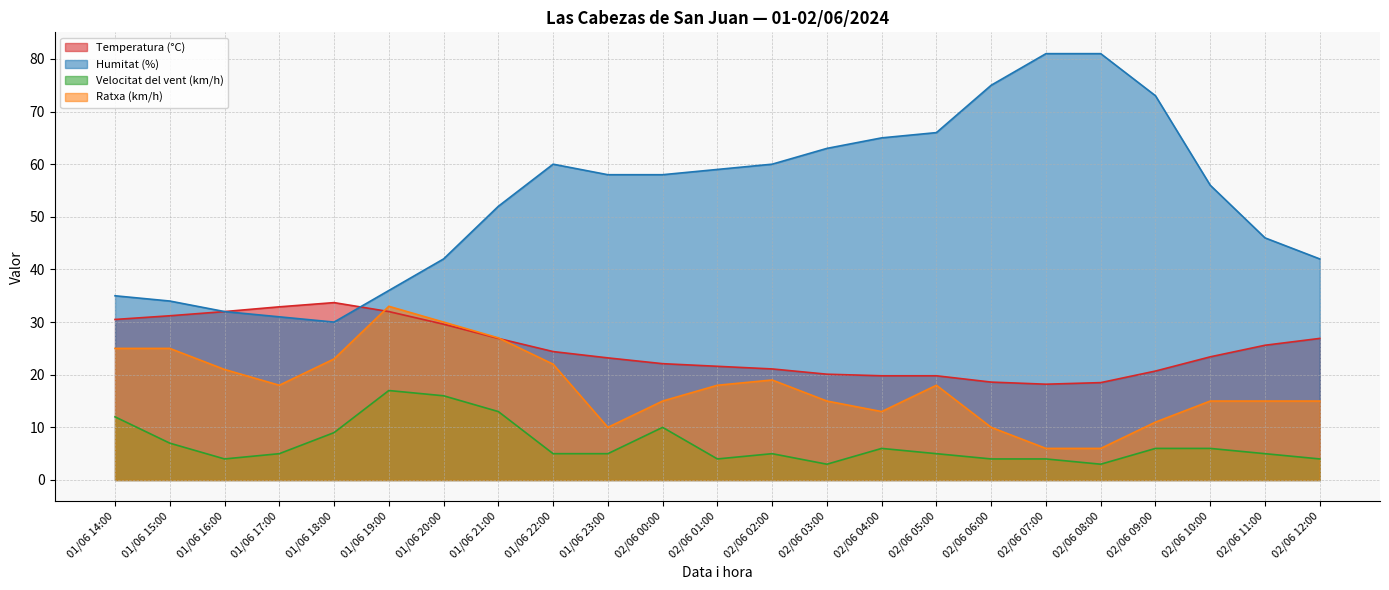

At which label does Humitat (%) first exceed 58?

01/06 22:00